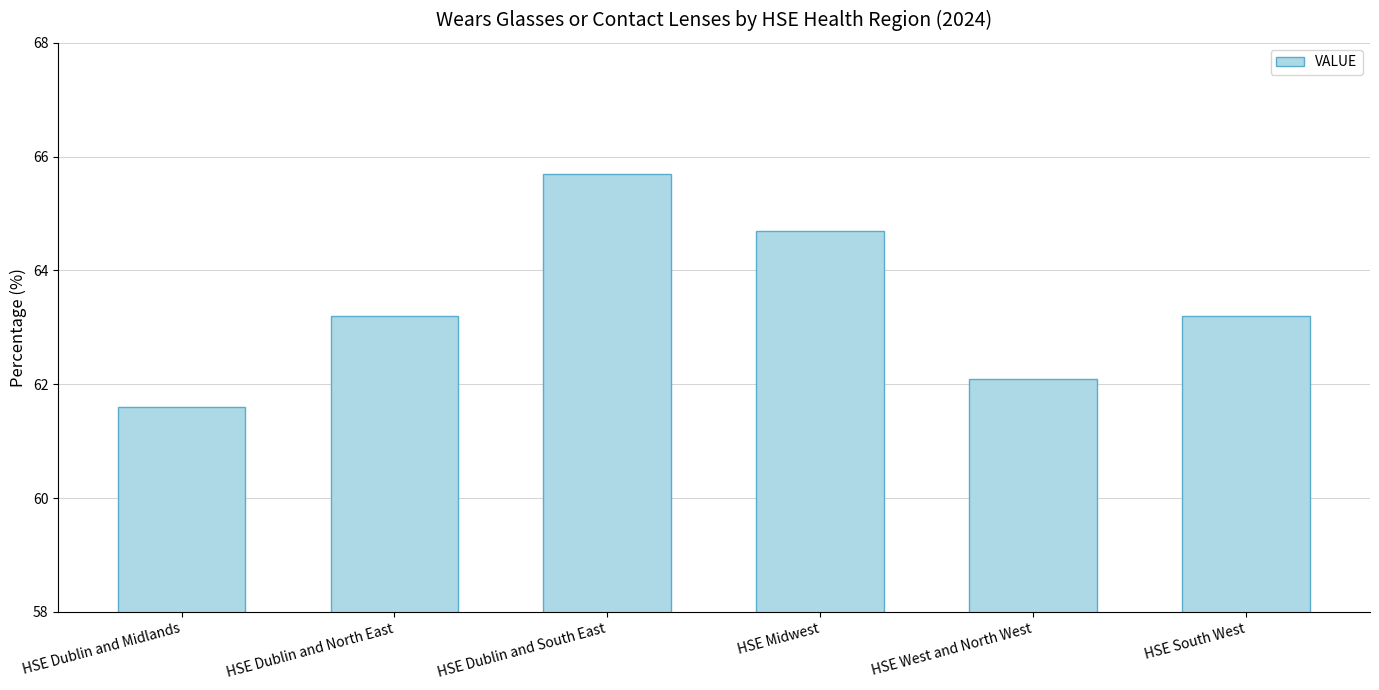

True or false: the data shows 62.1 at HSE West and North West.

True